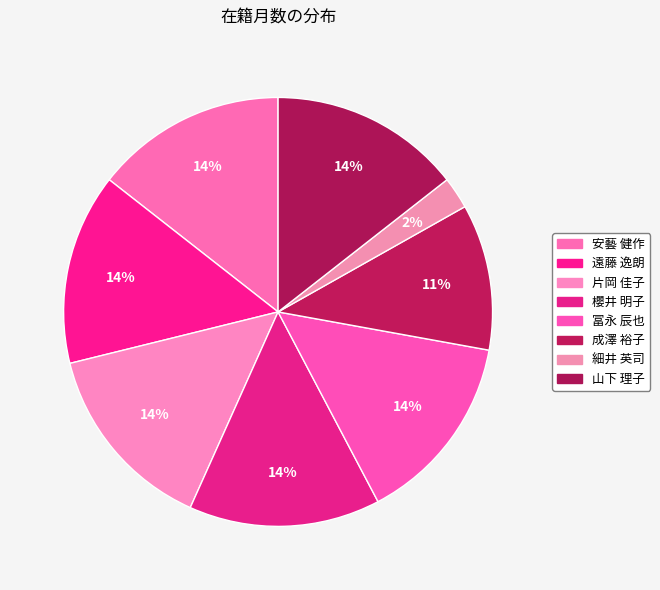

What is the smallest slice in the pie chart?

細井 英司